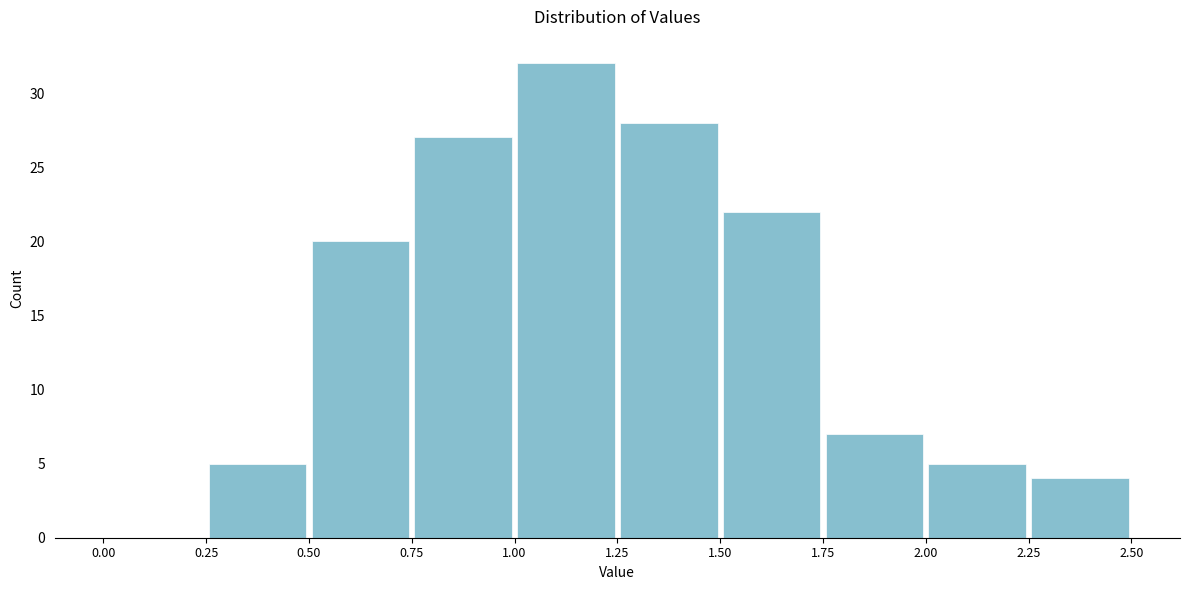

Reading left to right, transcribe this chart: for each bar, give the range it covers on the x-axis and its height. The values are not printed on the chart, so give them approximately, as read against the axis.

0.00 to 0.25: 0
0.25 to 0.50: 5
0.50 to 0.75: 20
0.75 to 1.00: 27
1.00 to 1.25: 32
1.25 to 1.50: 28
1.50 to 1.75: 22
1.75 to 2.00: 7
2.00 to 2.25: 5
2.25 to 2.50: 4